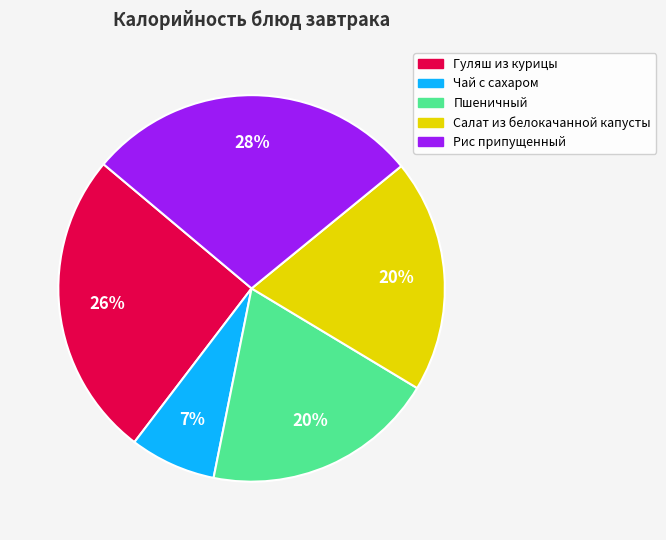

Is it true that Рис припущенный is 35% of the pie?

False